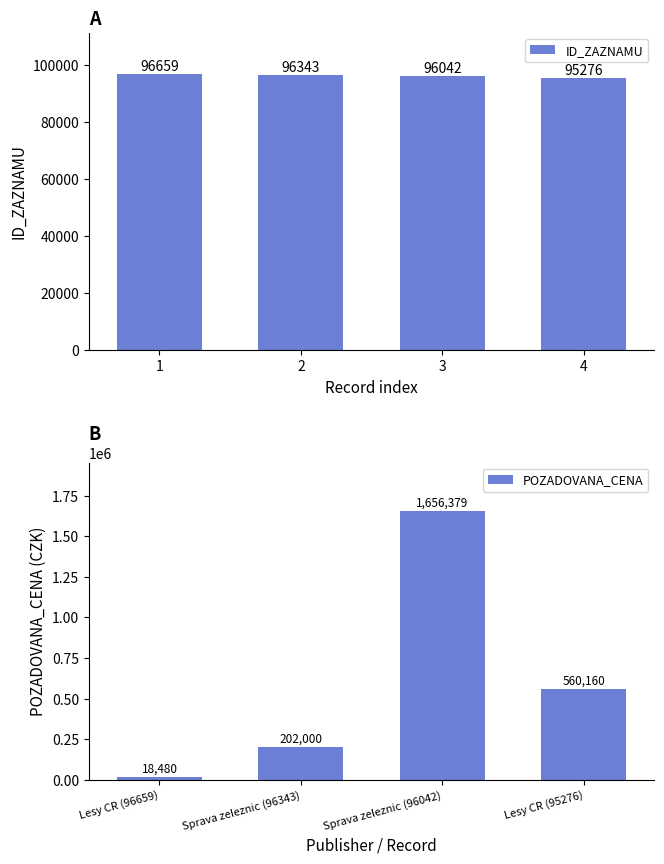

Where does the POZADOVANA_CENA series first go above 560160?

Sprava zeleznic (96042)